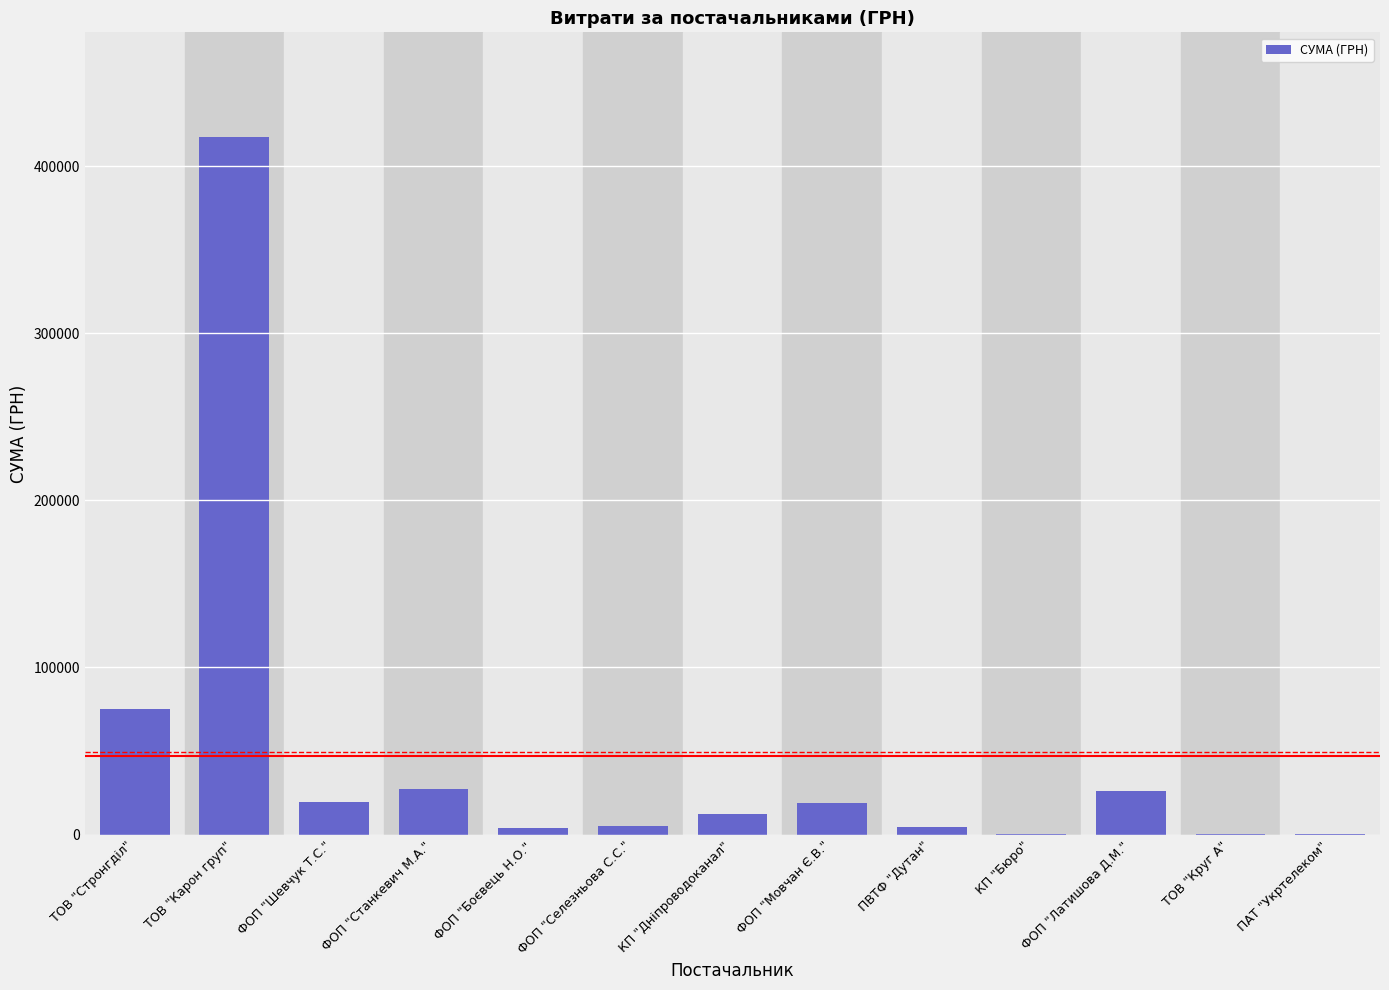

What is the greatest value displayed?

417514.7